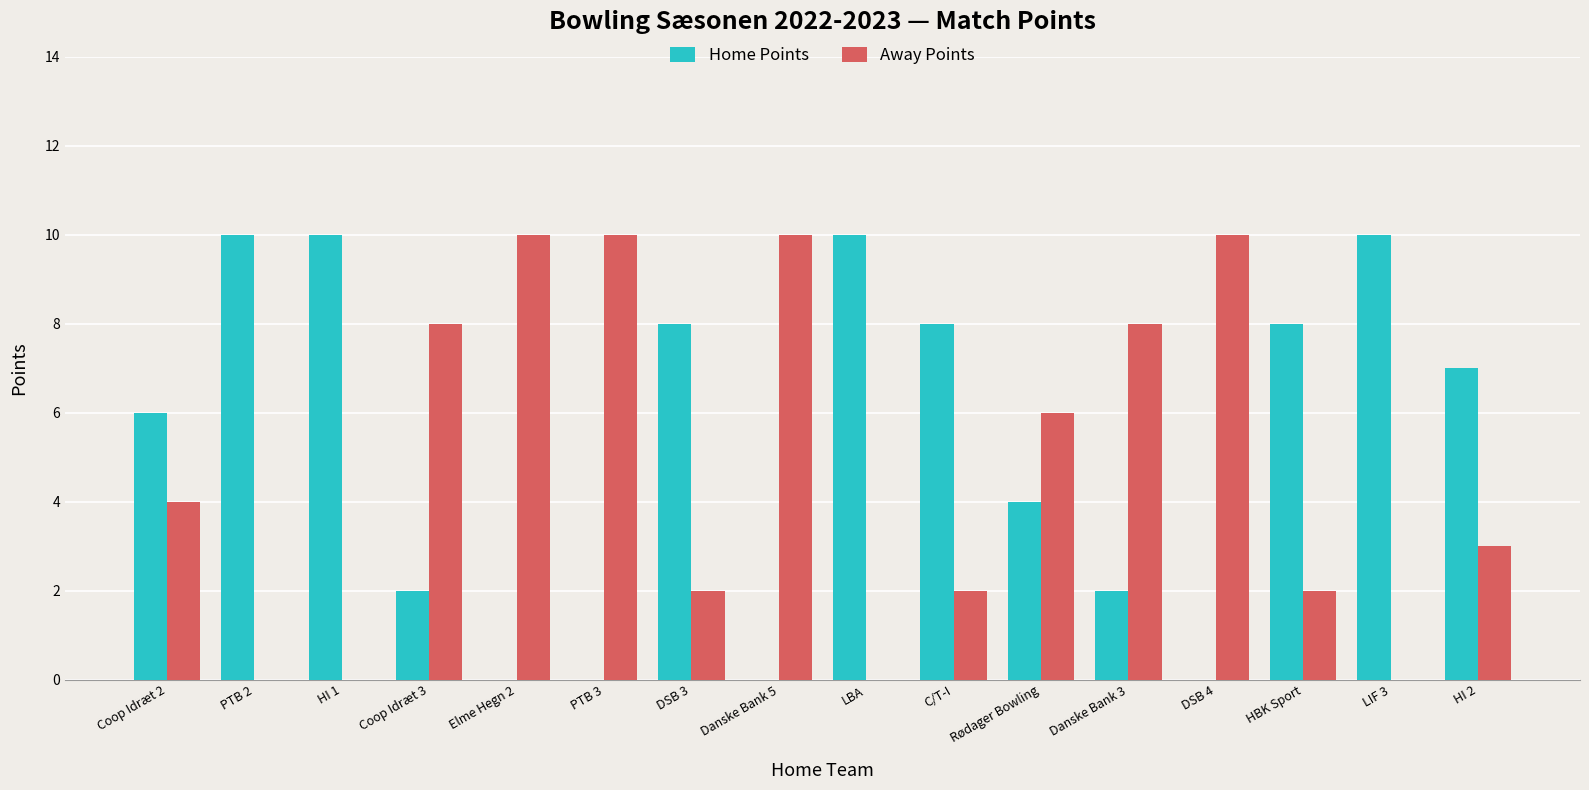

What is the highest value of the Home Points series?

10